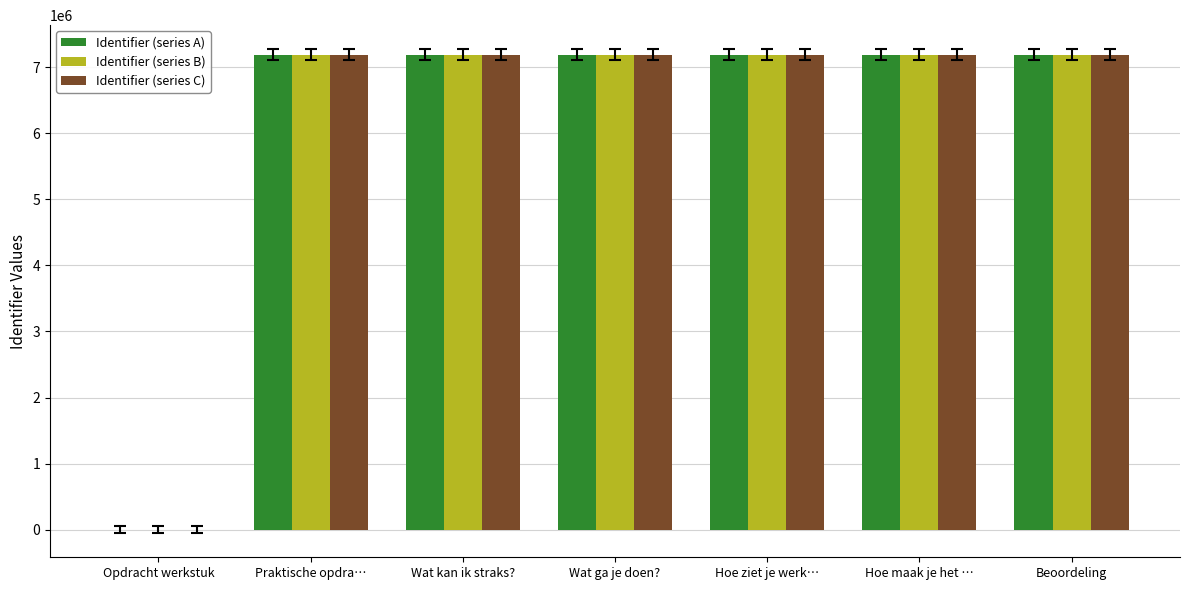

What is the total value across all series at Praktische opdra…?

21561624